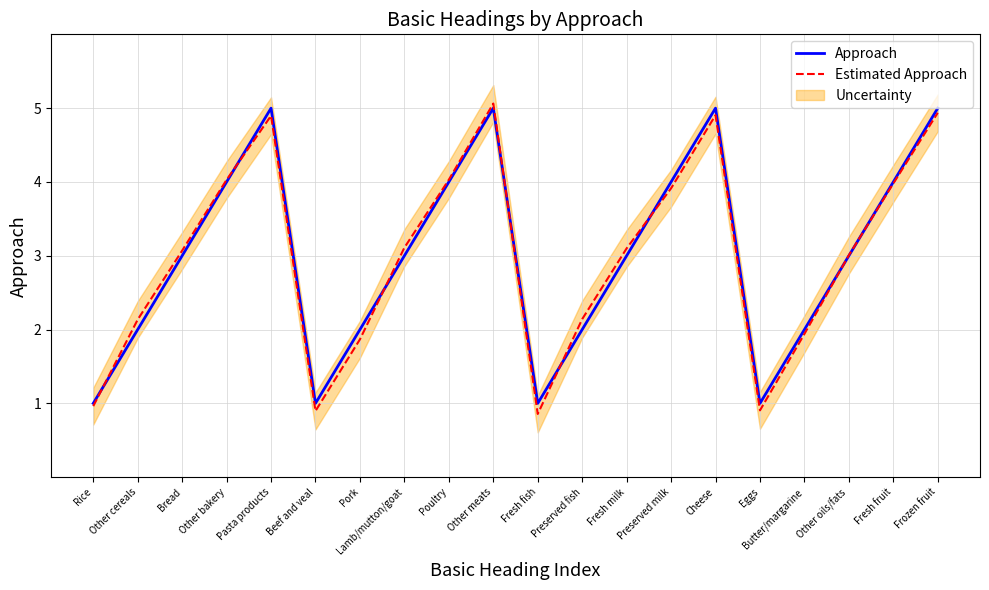

Which series has the largest total across all categories?

Approach